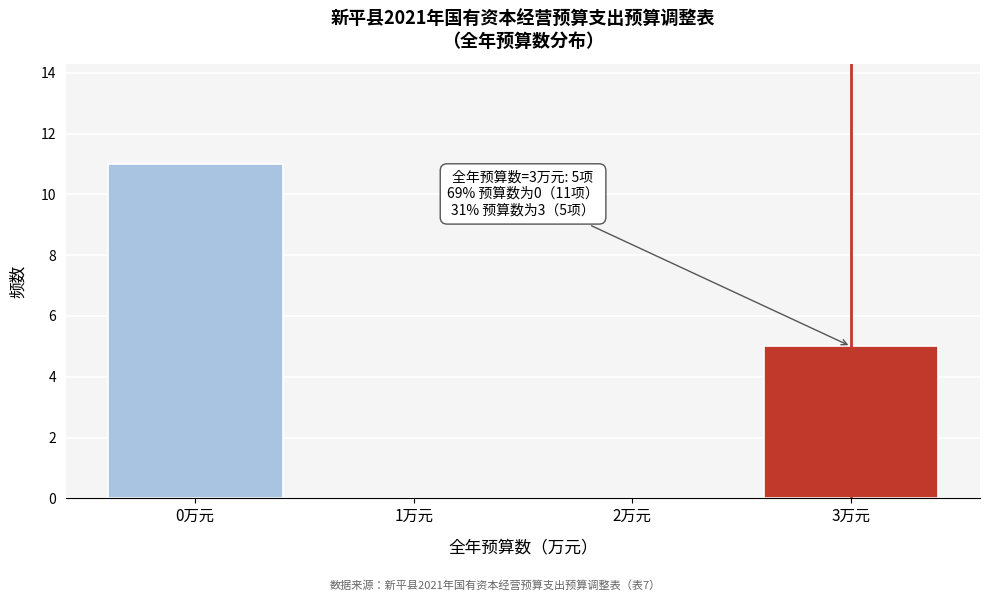

Reading left to right, transcribe all the data shown in this chart.

0万元=11	1万元=0	2万元=0	3万元=5